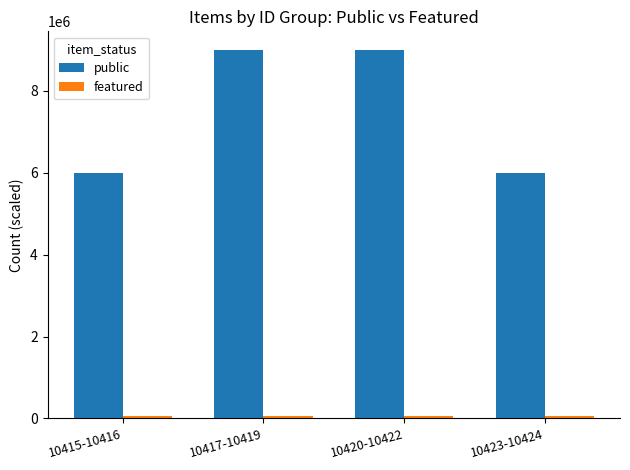

Which series has the largest total across all categories?

public